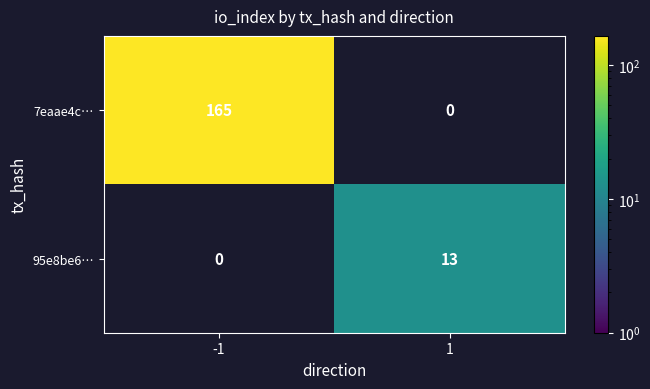

True or false: 7eaae4c… has a value of 261 at -1.

False